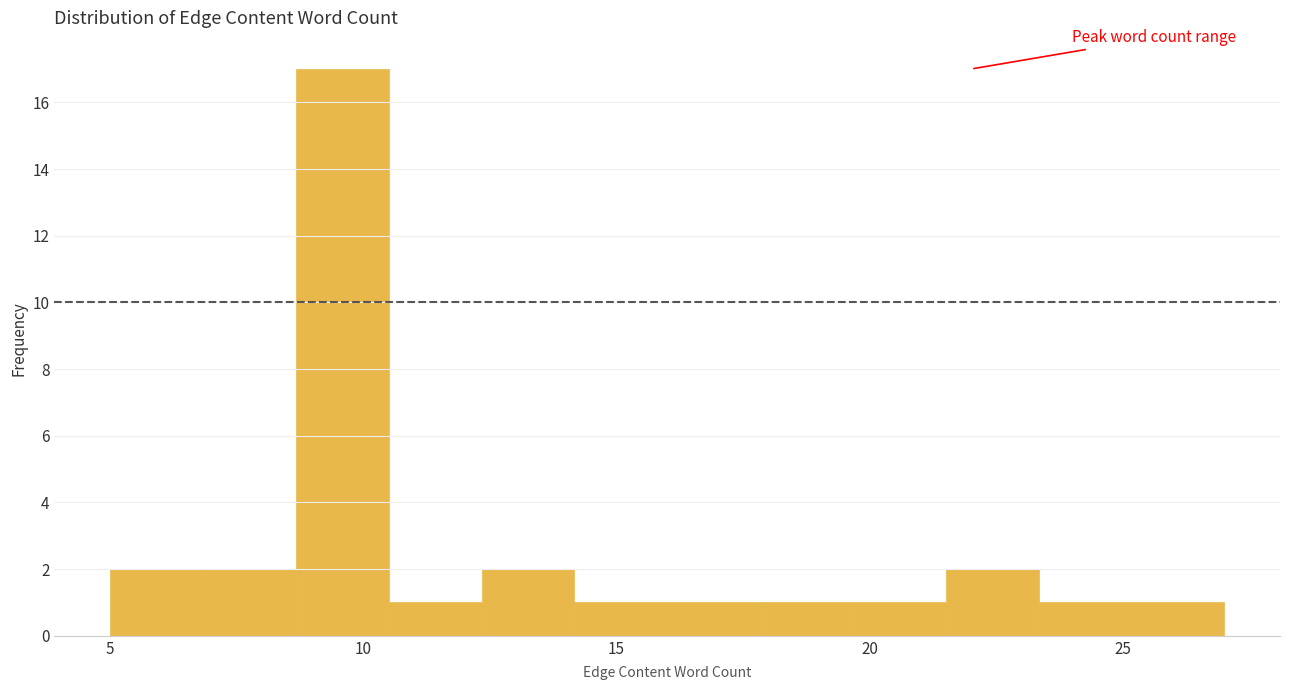

Read against the x-axis, roughly where is the centre of the tallest bar?

9.5